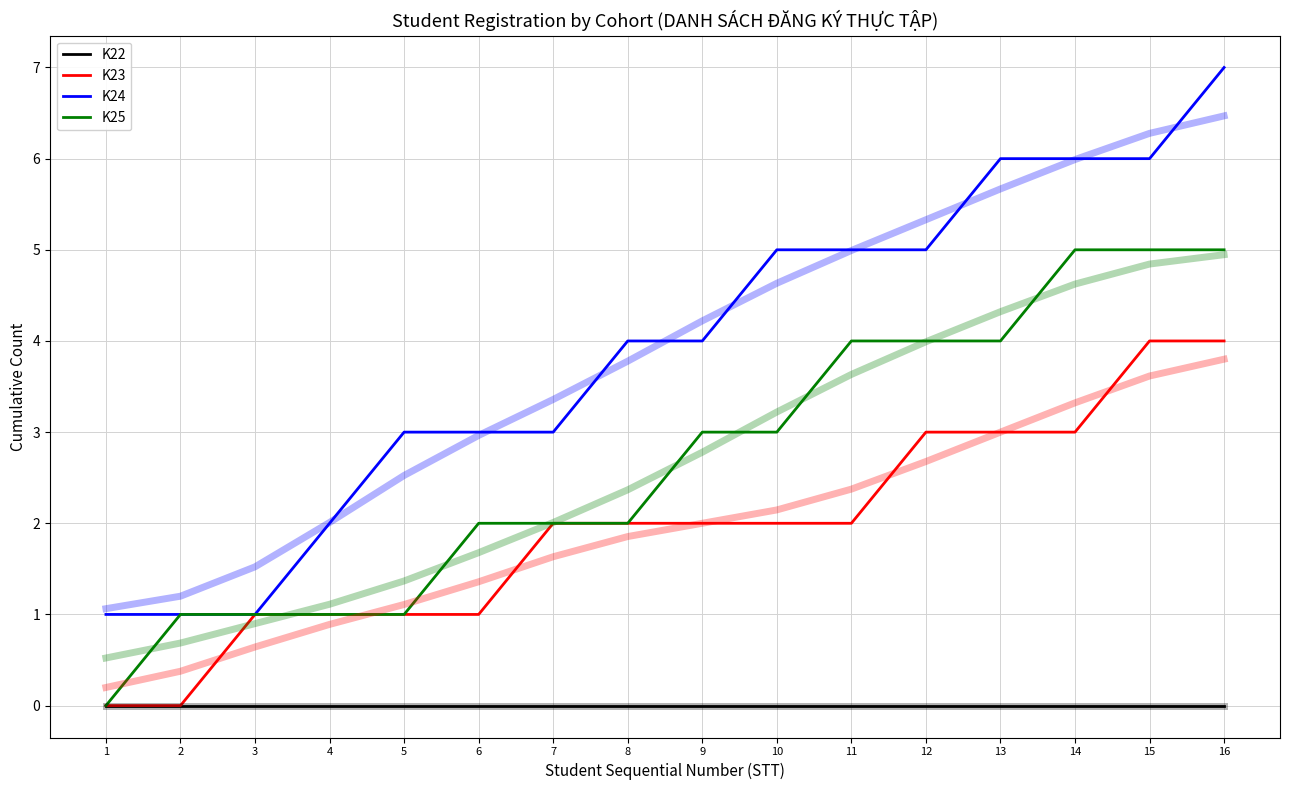

Where is K24 nearest to the value 4?

8